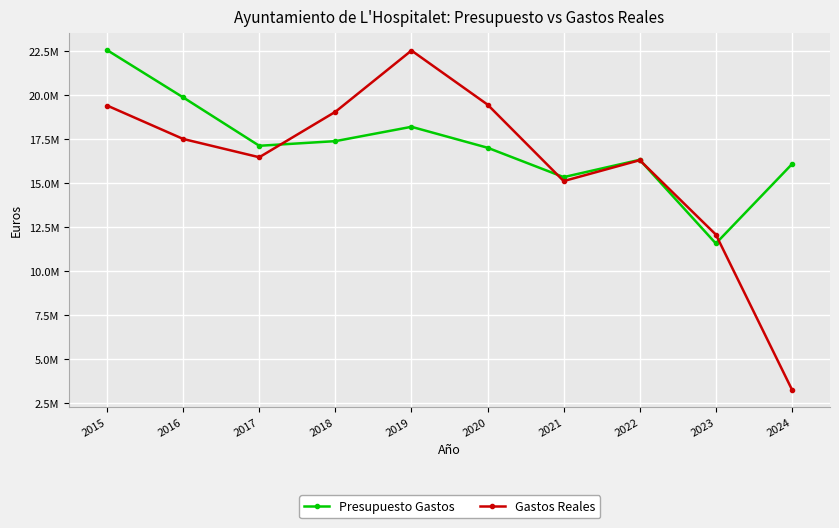

What are all the series names shown in the legend?

Presupuesto Gastos, Gastos Reales